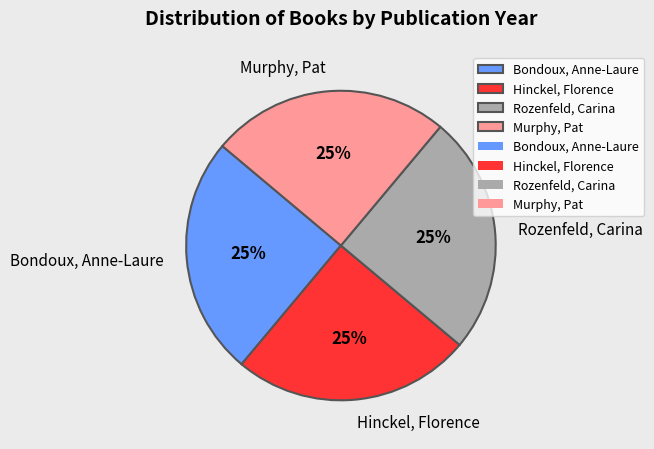

To the nearest percent, what is the average slice percentage?

25%